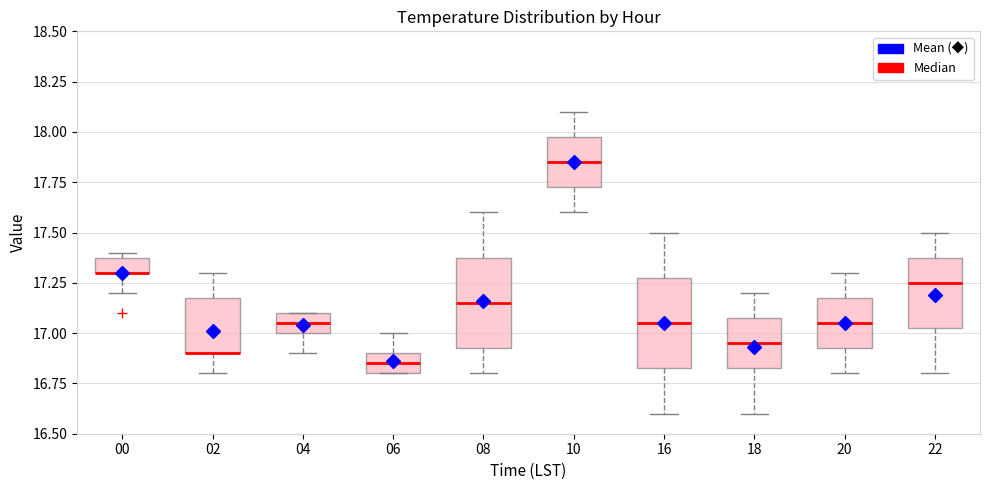

Where is the lower edge of the box at x = 00 on the y-axis? The values are not printed on the chart, so give them approximately, as read against the axis.

17.30